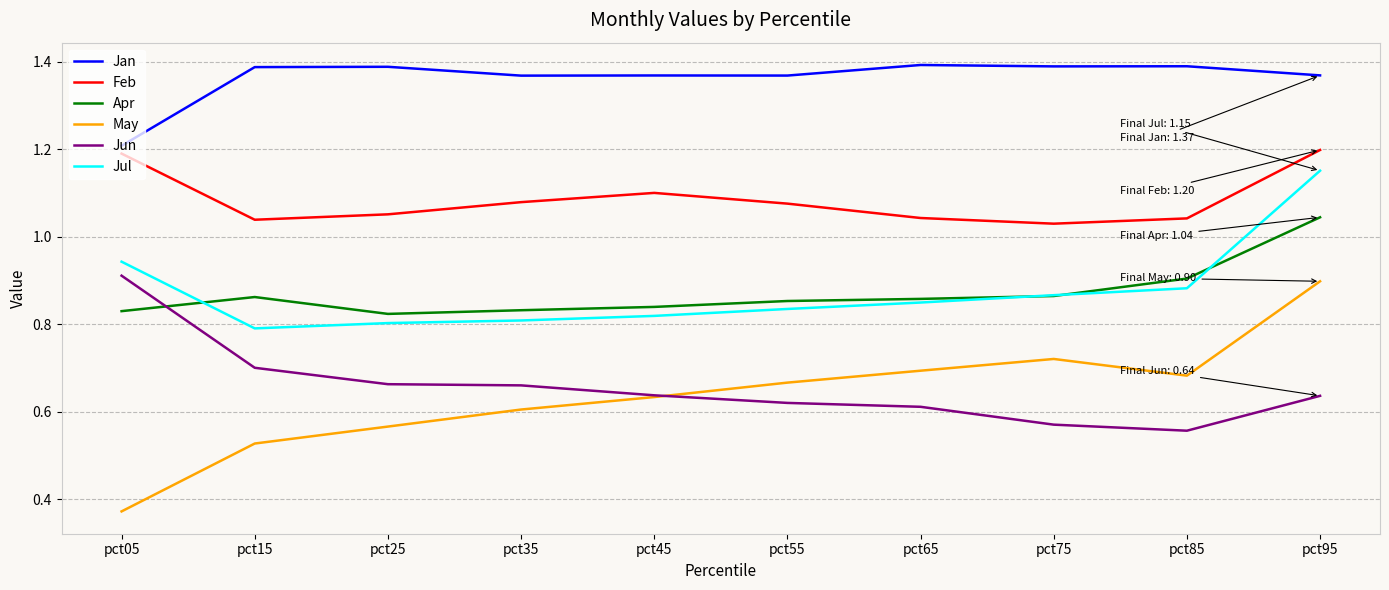

The value of May at pct95 is 0.9. True or false?

True